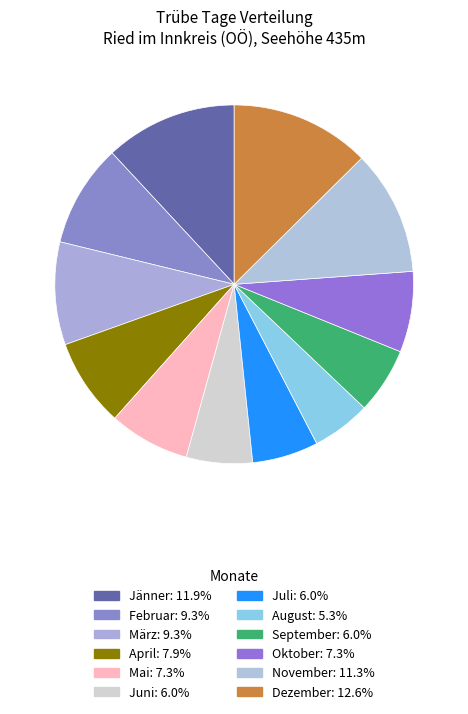

How many slices are in this pie chart?

12